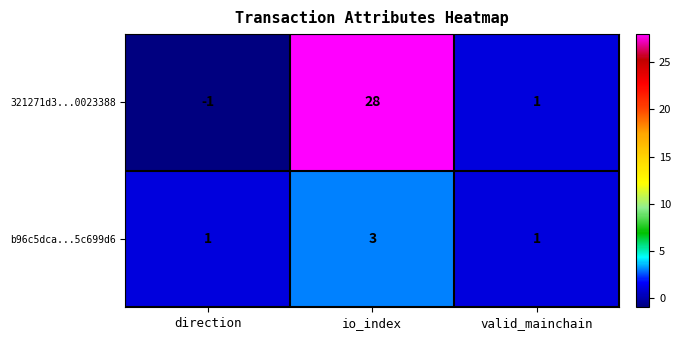

True or false: b96c5dca...5c699d6 has a value of 3 at io_index.

True